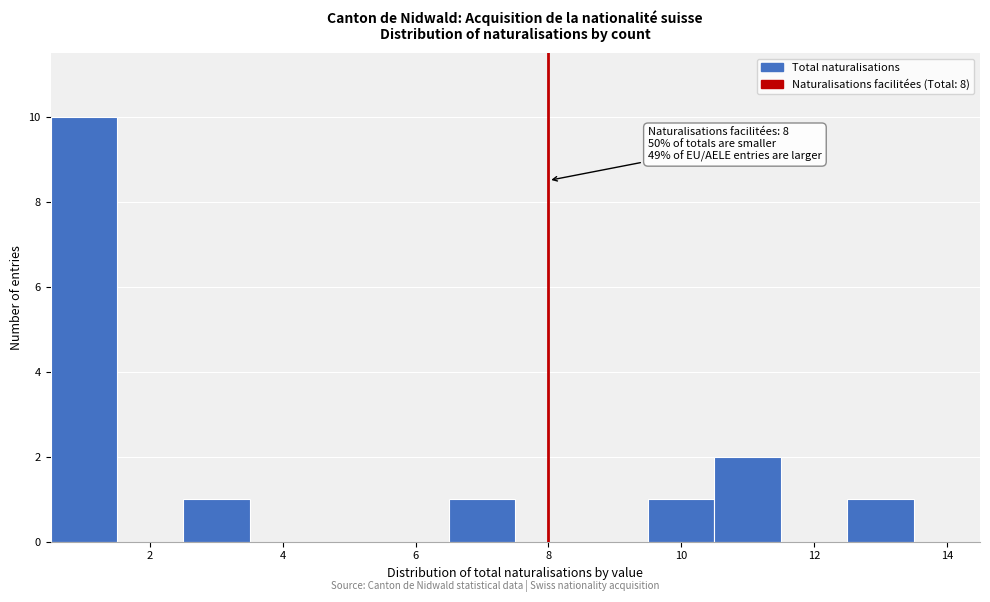

Which range on the x-axis has the tallest bar?

0.5 to 1.5